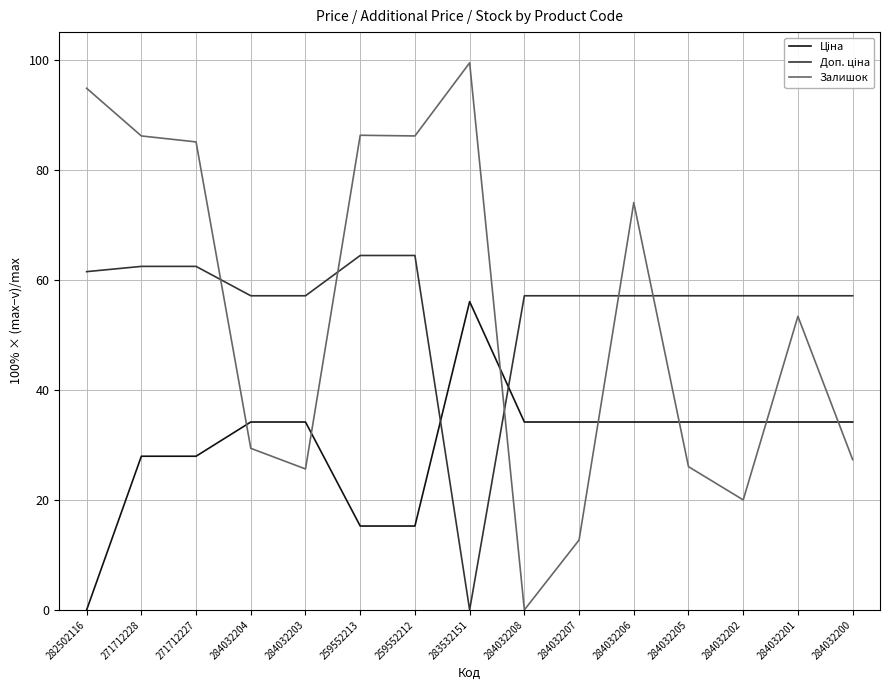

What is the spread (max minus min) of values at 284032201?

22.9